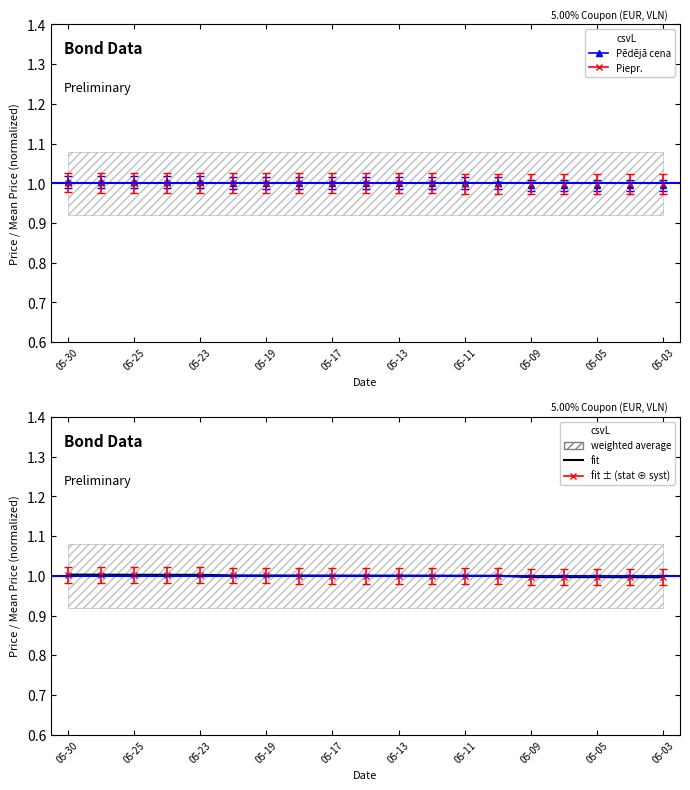

What is the maximum value shown in the chart?

1.0